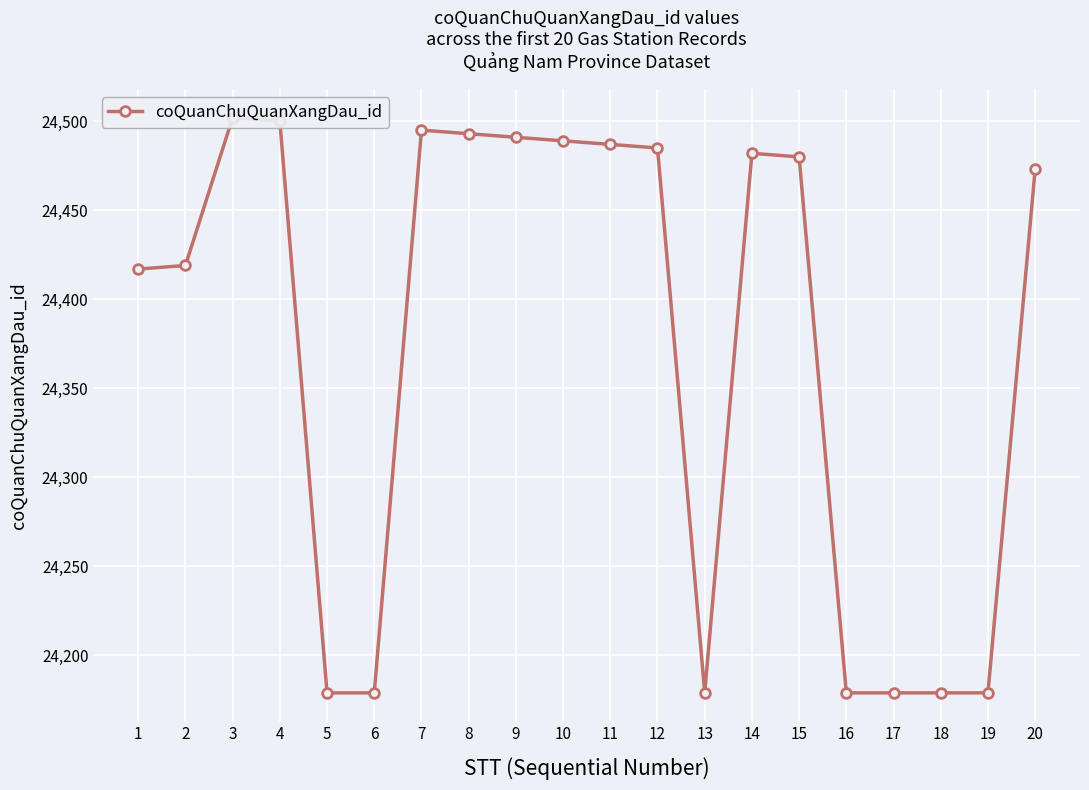

Where is the data nearest to the value 24340?

1